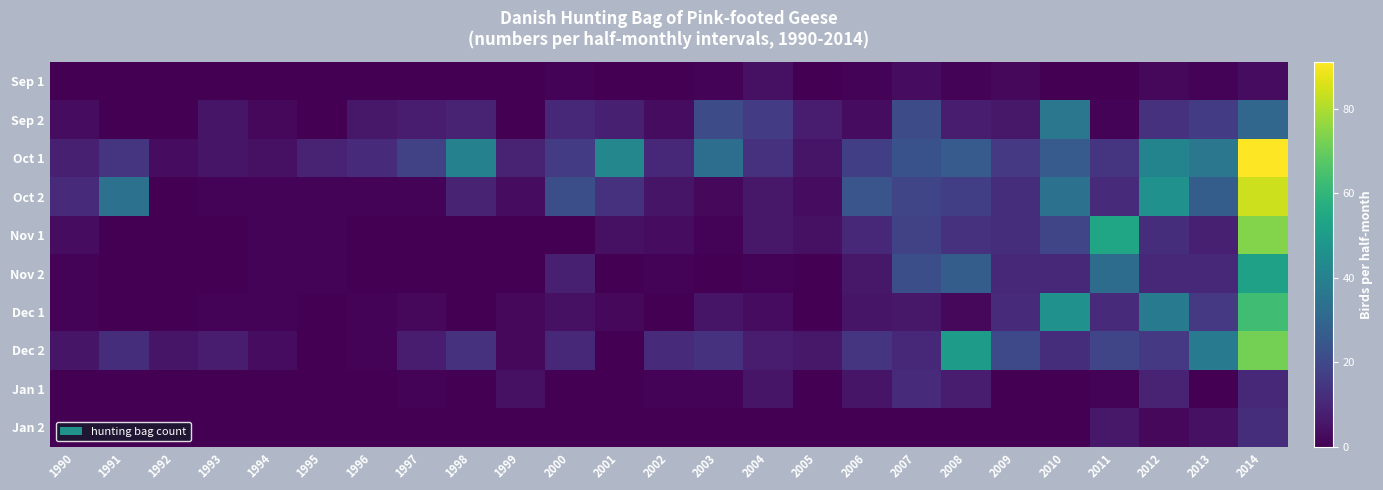

What is the total value across all series at 2008?

150